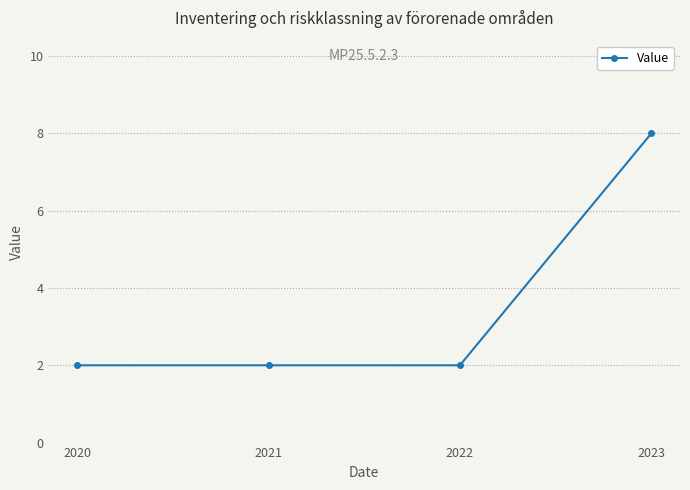

Is this an area chart (filled region under the line)?

No